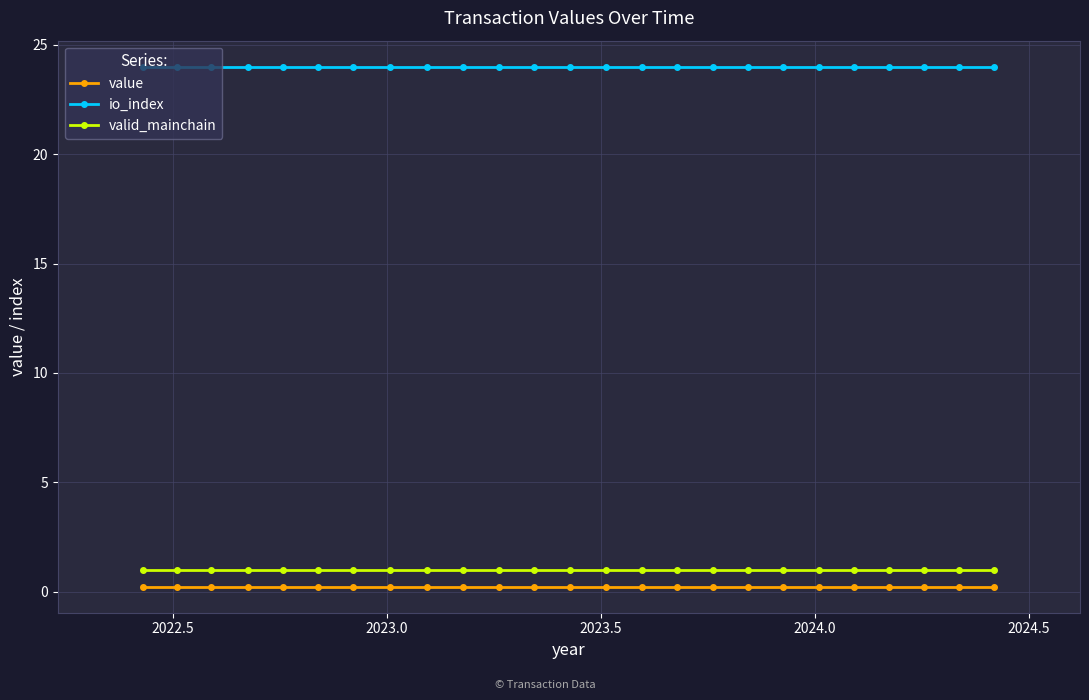

What is the value of the valid_mainchain point at the 18th from the left?

1.0